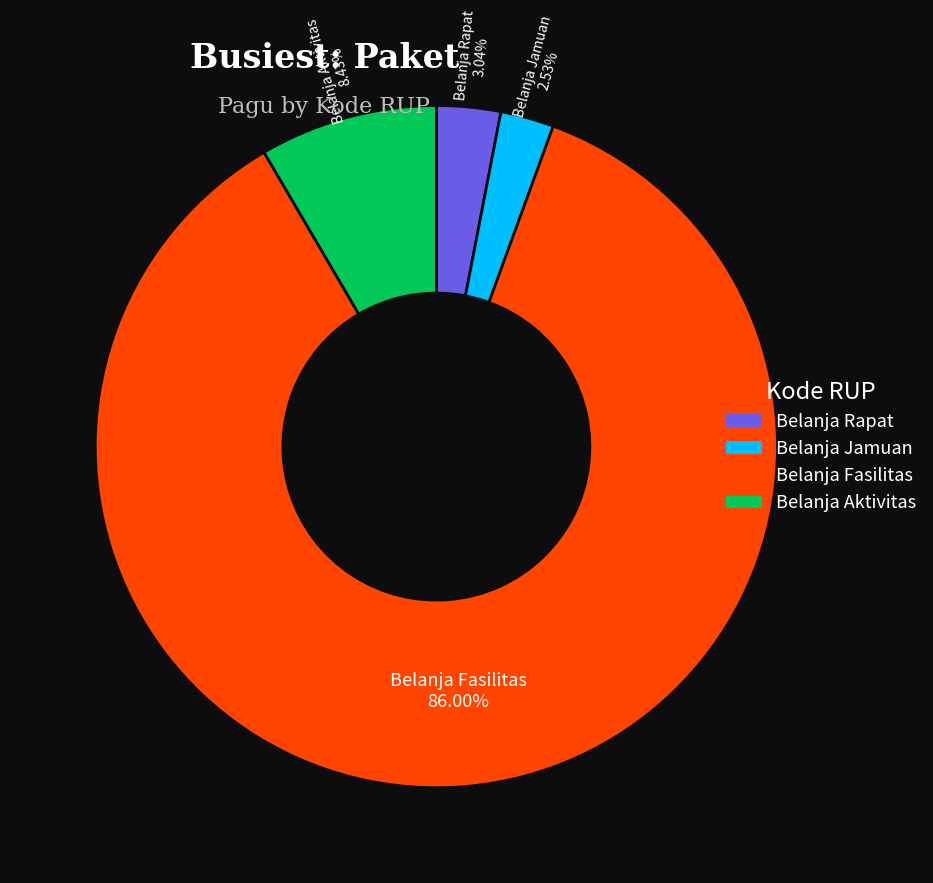

Is there a majority slice in this chart?

Yes